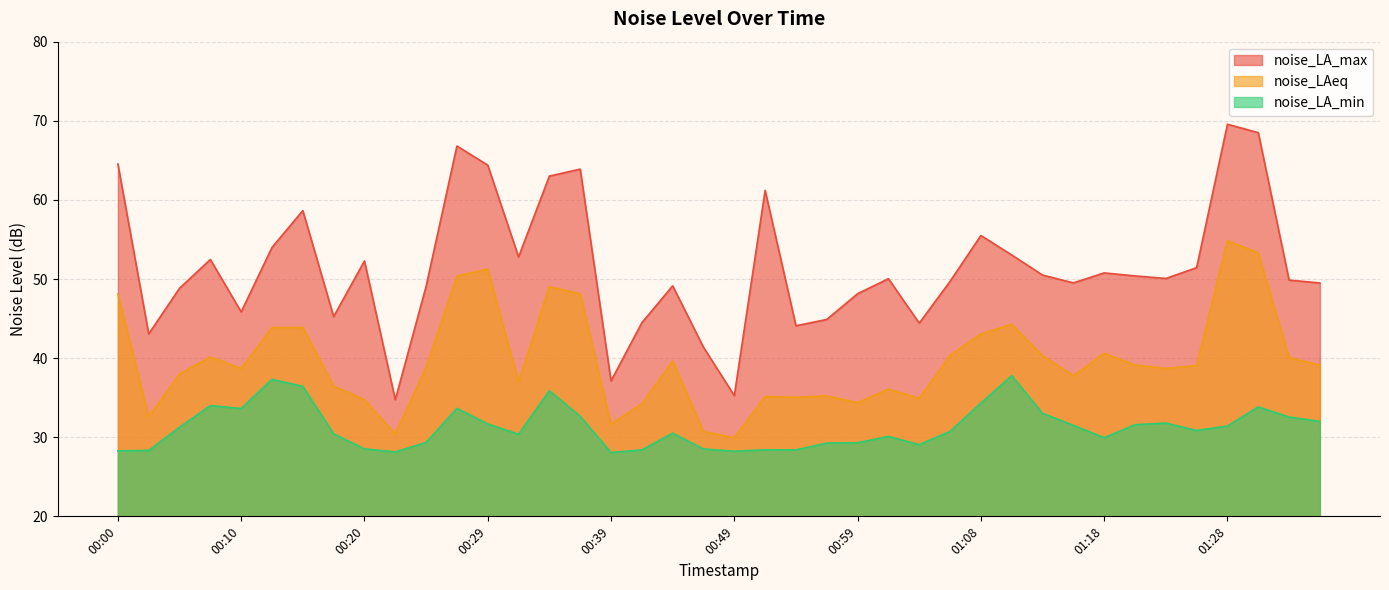

True or false: noise_LAeq and noise_LA_max intersect in this chart.

False